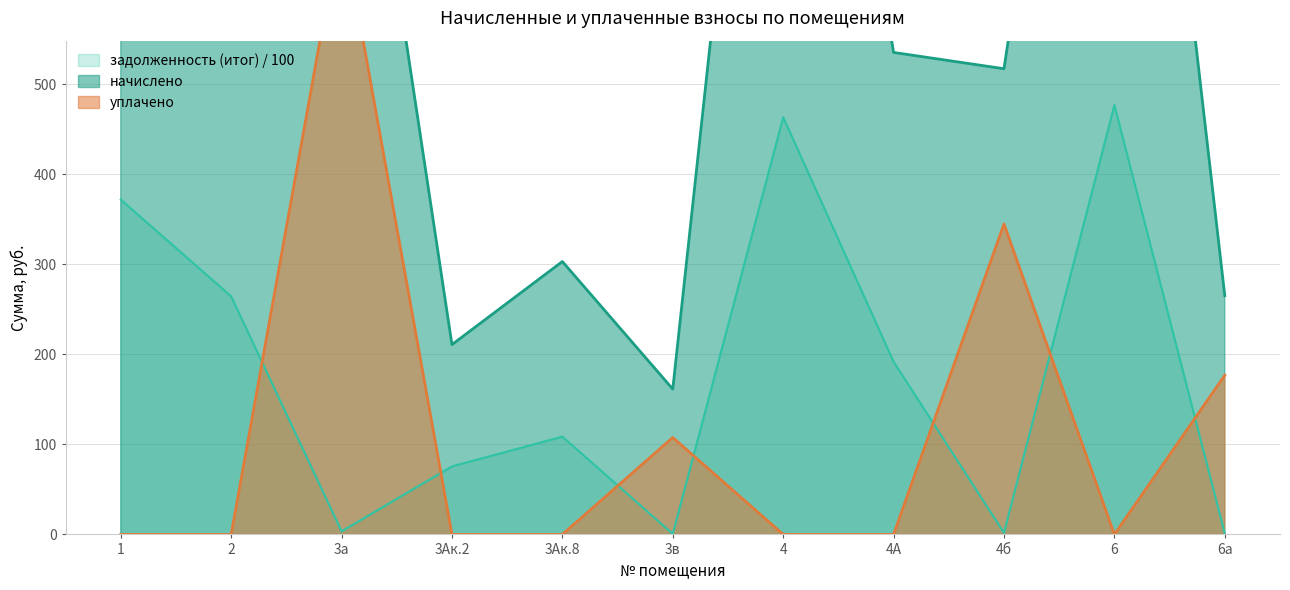

What value does the начислено series have at 6?

1330.8